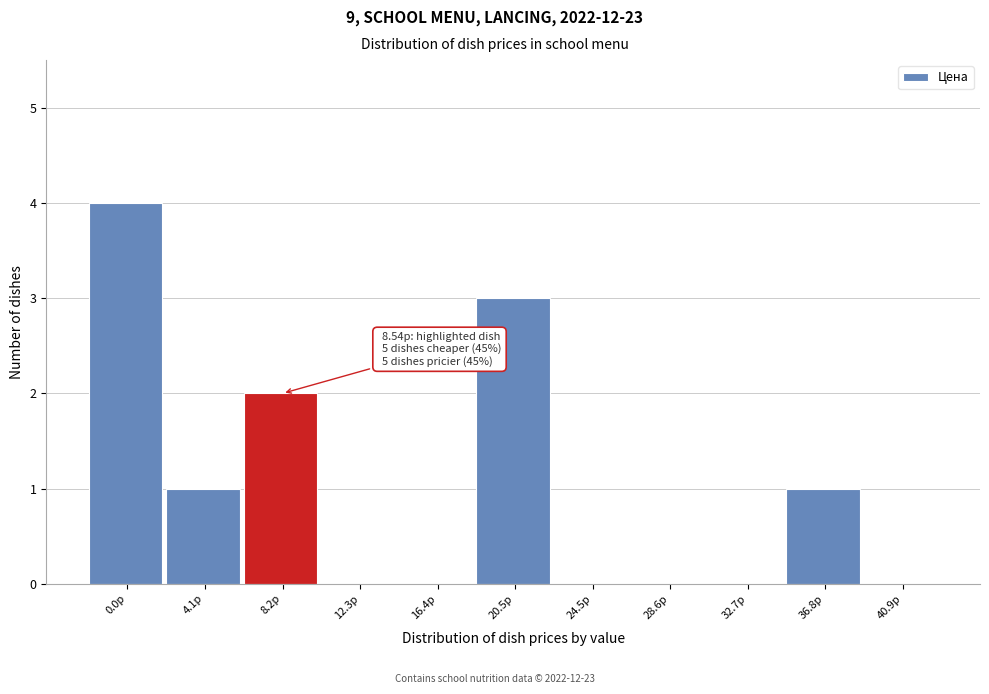

Reading left to right, what are all the values shown in this chart?

0.0р=4	4.1р=1	8.2р=2	12.3р=0	16.4р=0	20.5р=3	24.5р=0	28.6р=0	32.7р=0	36.8р=1	40.9р=0